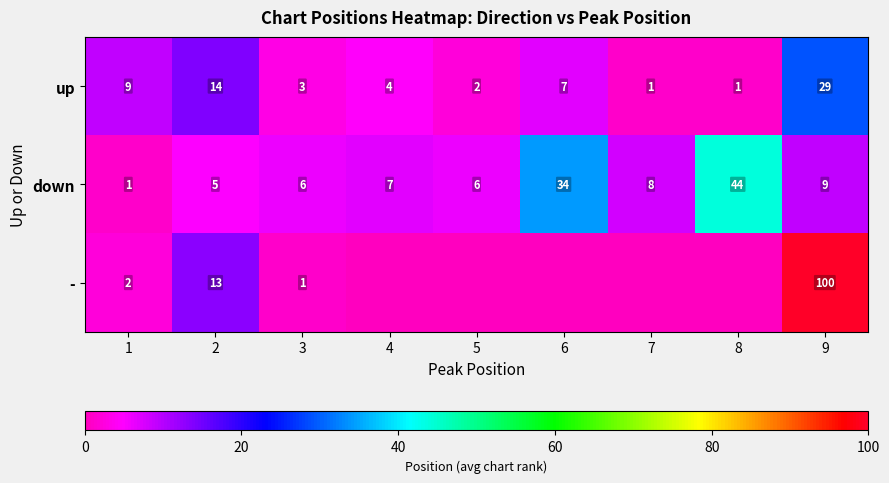

Is it true that down equals 4 at 7?

False